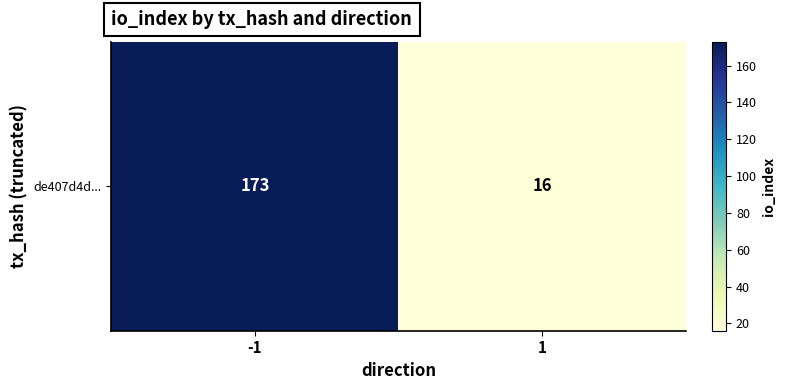

Reading left to right, transcribe all the data shown in this chart.

173	16